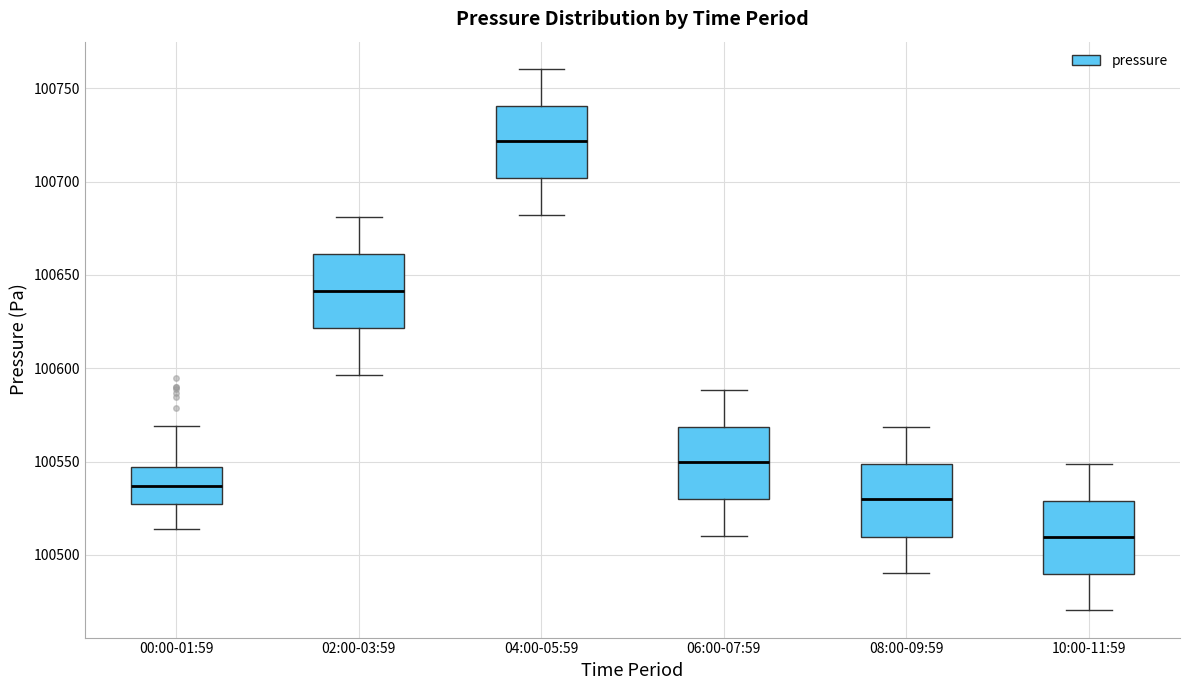

Reading left to right, read every box against the y-axis: the position of its median line, the range the box covers, and the ends of its whiskers. The values are not printed on the chart, so give them approximately, as read against the axis.

00:00-01:59: median 100535, box 100525 to 100545, whiskers 100515 to 100570
02:00-03:59: median 100640, box 100620 to 100660, whiskers 100595 to 100680
04:00-05:59: median 100720, box 100700 to 100740, whiskers 100680 to 100760
06:00-07:59: median 100550, box 100530 to 100570, whiskers 100510 to 100590
08:00-09:59: median 100530, box 100510 to 100550, whiskers 100490 to 100570
10:00-11:59: median 100510, box 100490 to 100530, whiskers 100470 to 100550